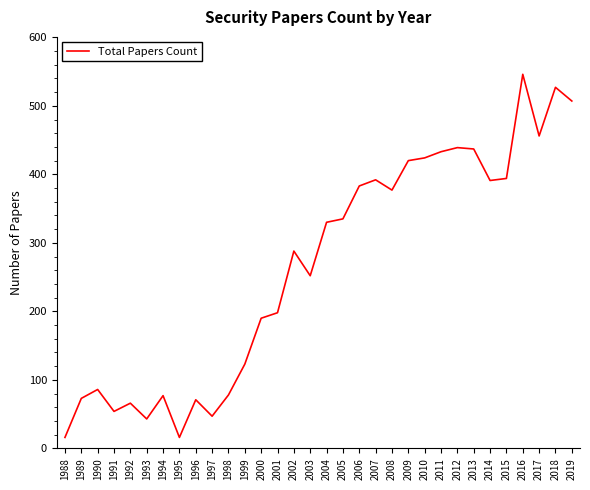

What is the difference between the values at 1998 and 2006?

305